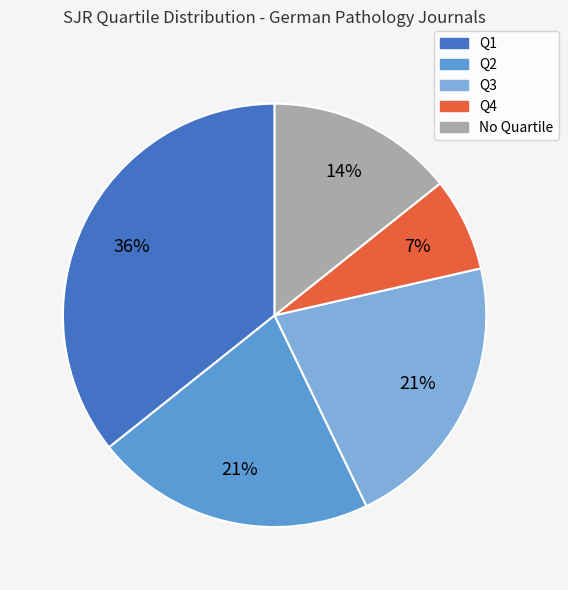

What percentage is the Q1 slice, to the nearest percent?

36%